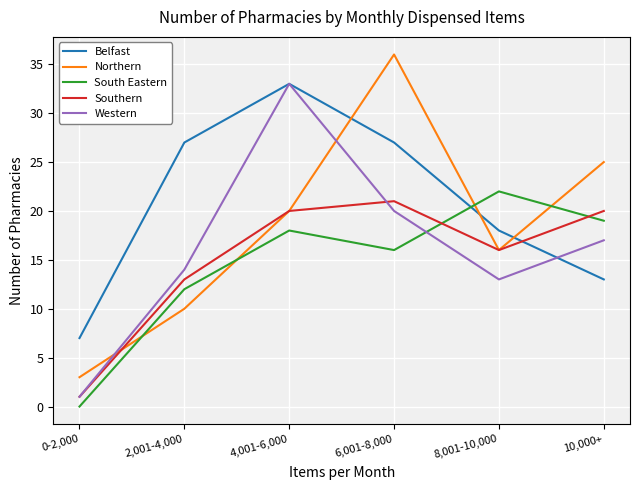

What is the maximum value for South Eastern?

22